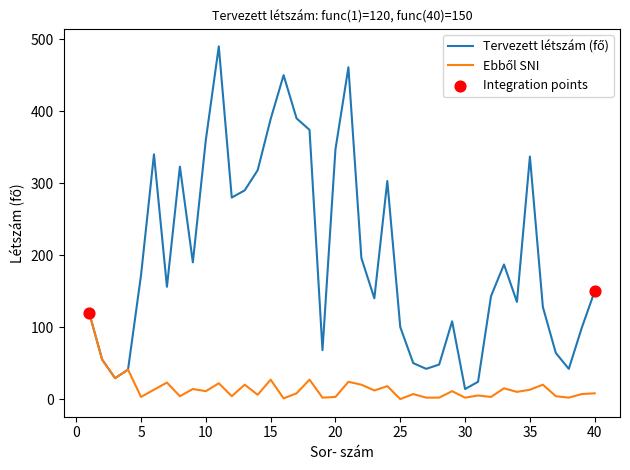

At how many categories does at least one series exceed 268?

15